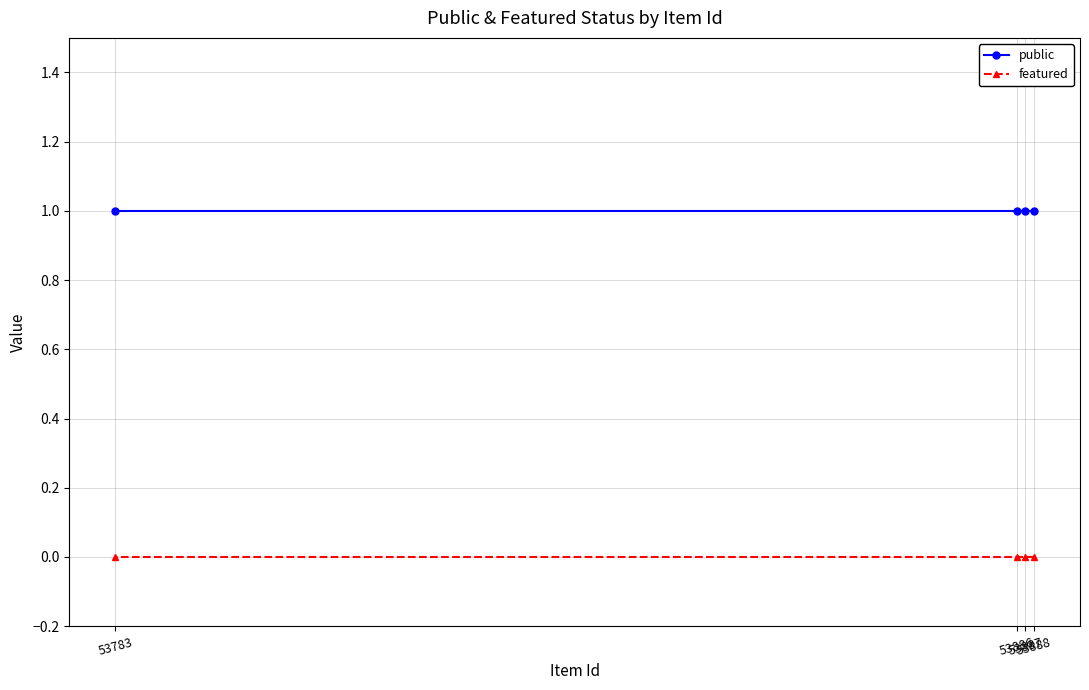

Rank the series at 53886 from lowest to highest value.

featured, public